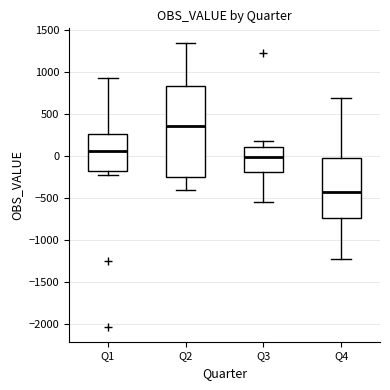

Reading left to right, read every box against the y-axis: the position of its median line, the range the box covers, and the ends of its whiskers. The values are not printed on the chart, so give them approximately, as read against the axis.

Q1: median 50, box -200 to 250, whiskers -200 (just below the box's lower edge) to 950
Q2: median 350, box -250 to 850, whiskers -400 to 1350
Q3: median 0, box -200 to 100, whiskers -550 to 200
Q4: median -400, box -750 to 0, whiskers -1200 to 700